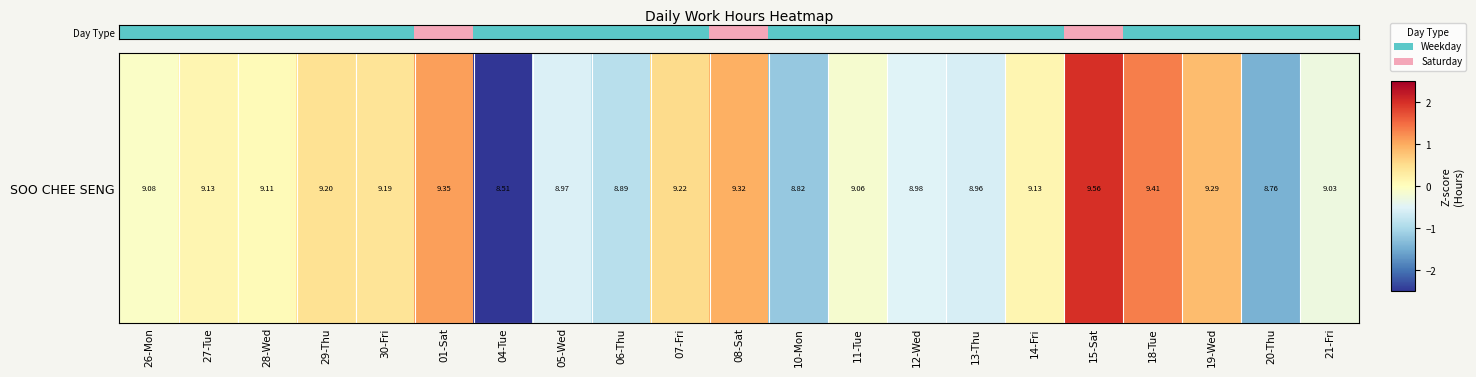

List the labels in order of value, smallest first.

26-Mon, 27-Tue, 28-Wed, 29-Thu, 30-Fri, 01-Sat, 04-Tue, 05-Wed, 06-Thu, 07-Fri, 08-Sat, 10-Mon, 11-Tue, 12-Wed, 13-Thu, 14-Fri, 15-Sat, 18-Tue, 19-Wed, 20-Thu, 21-Fri